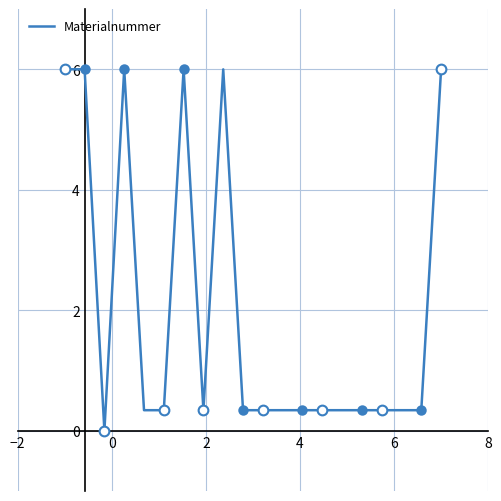

Does the chart display data point markers on the line(s)?

No